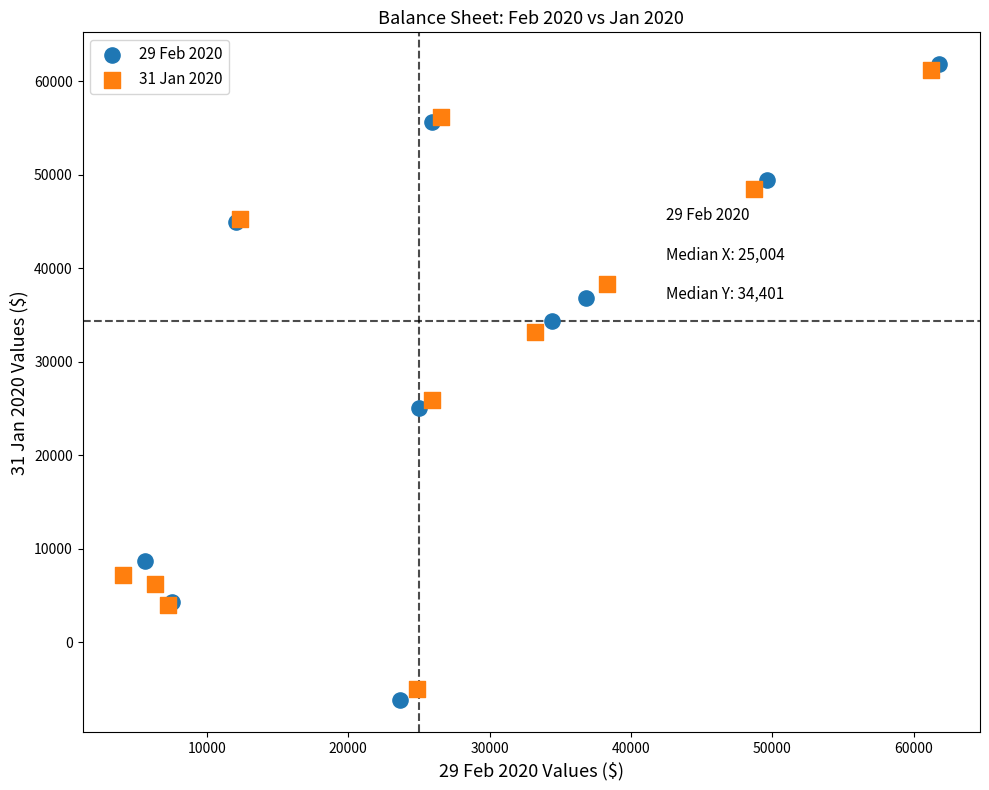

Which series contains the lowest Y value?

29 Feb 2020